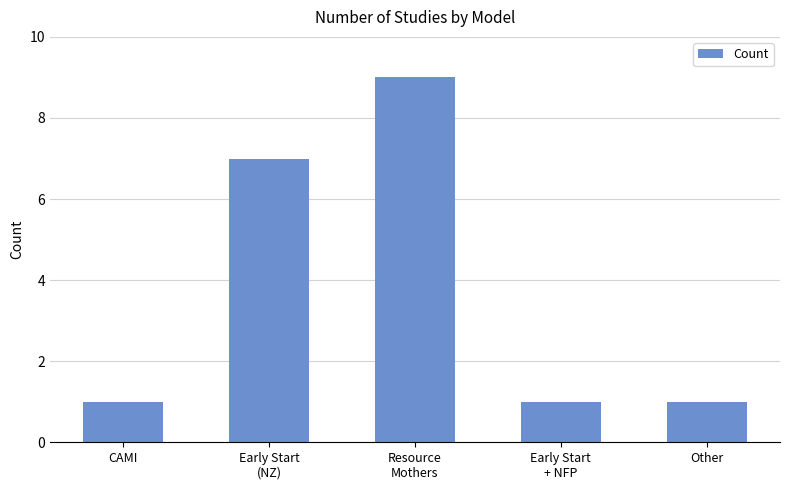

What is the smallest value displayed?

1